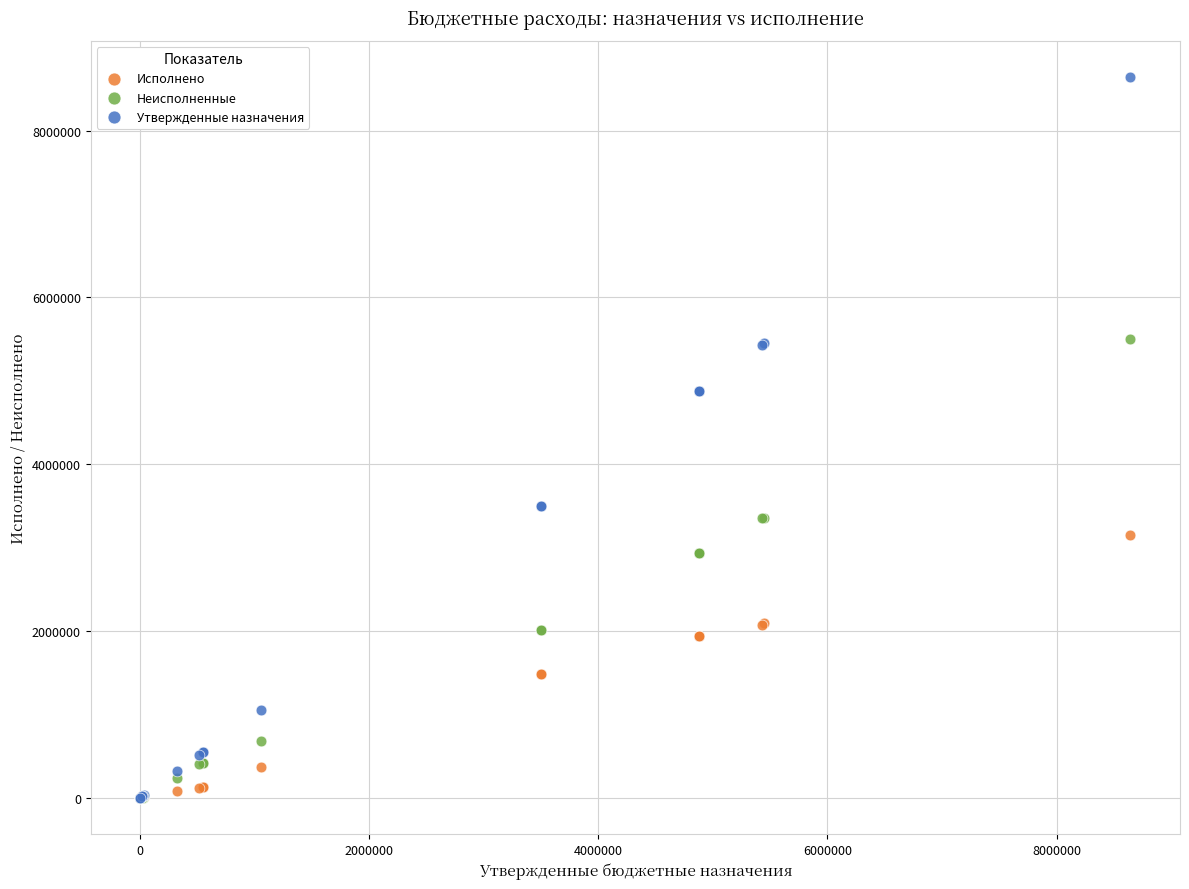

What are all the series names shown in the legend?

Исполнено, Неисполненные, Утвержденные назначения